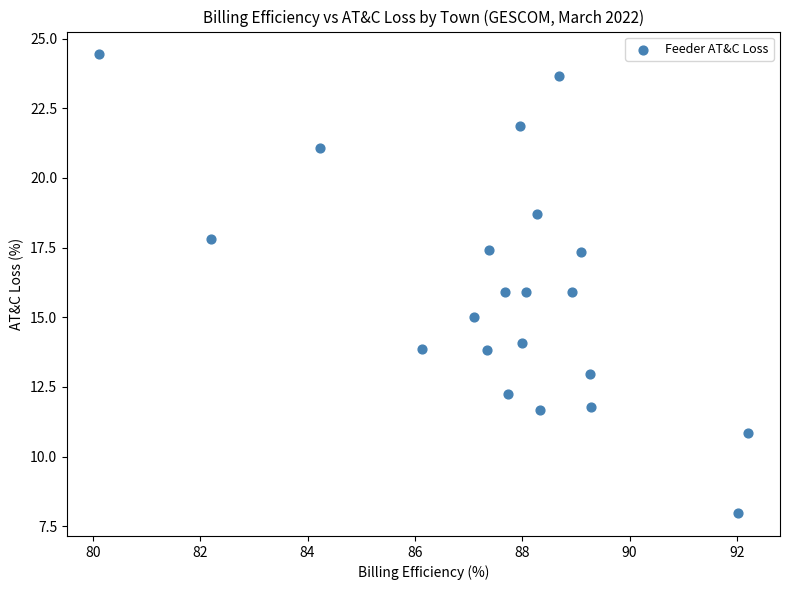

What is the range of Y values (max minus min)?

16.5